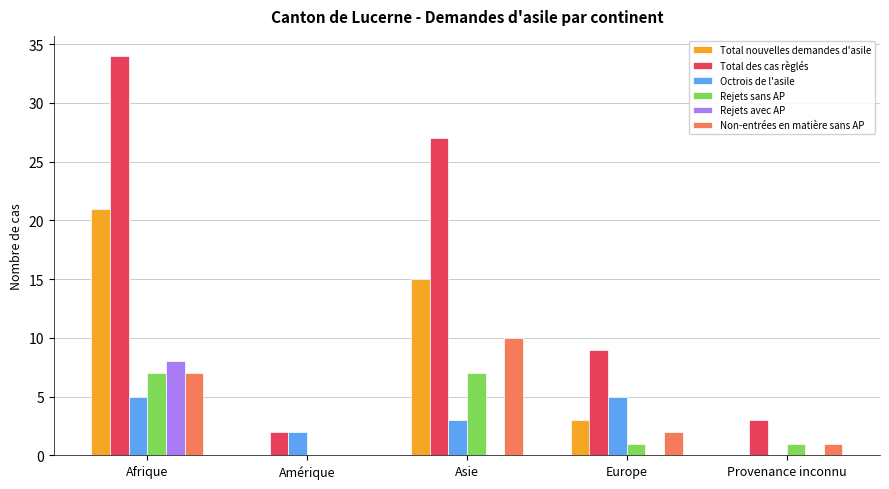

Which series has the largest total across all categories?

Total des cas règlés